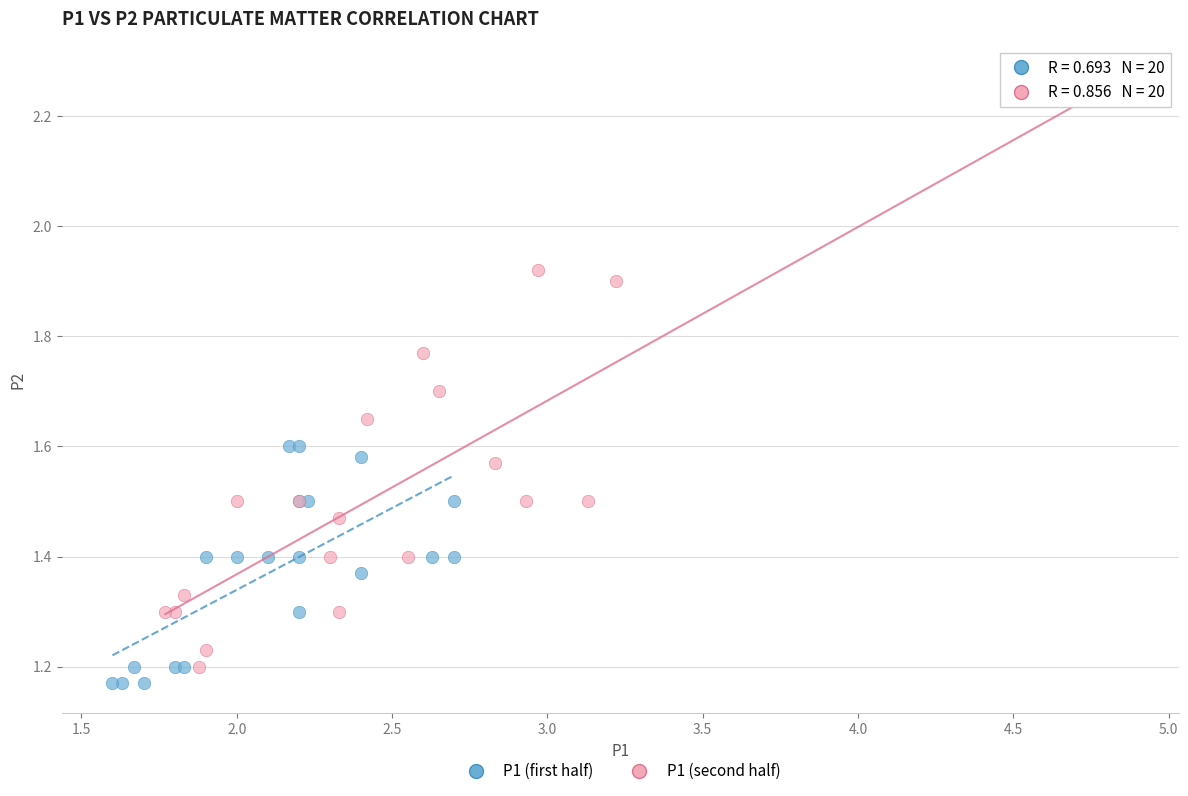

Which series reaches the maximum Y coordinate?

P1 (second half)